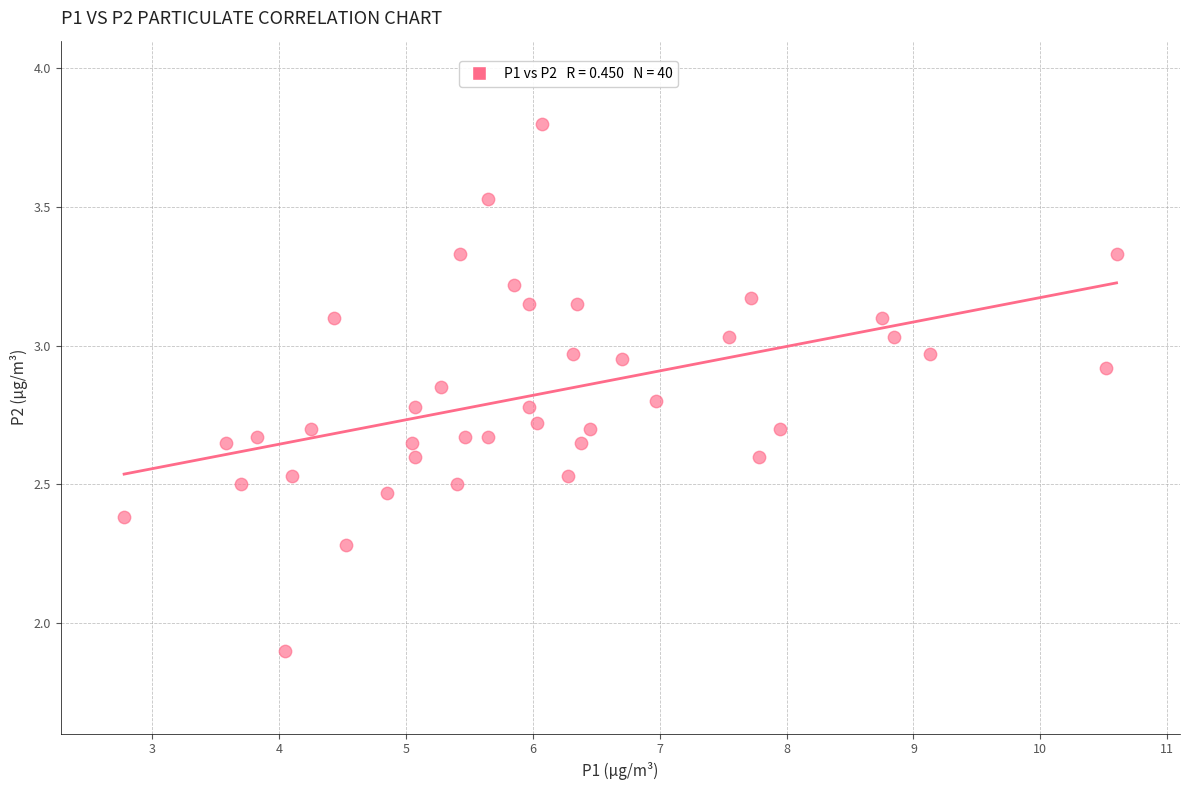

What Y value in the scatter plot is closest to 2?

1.9